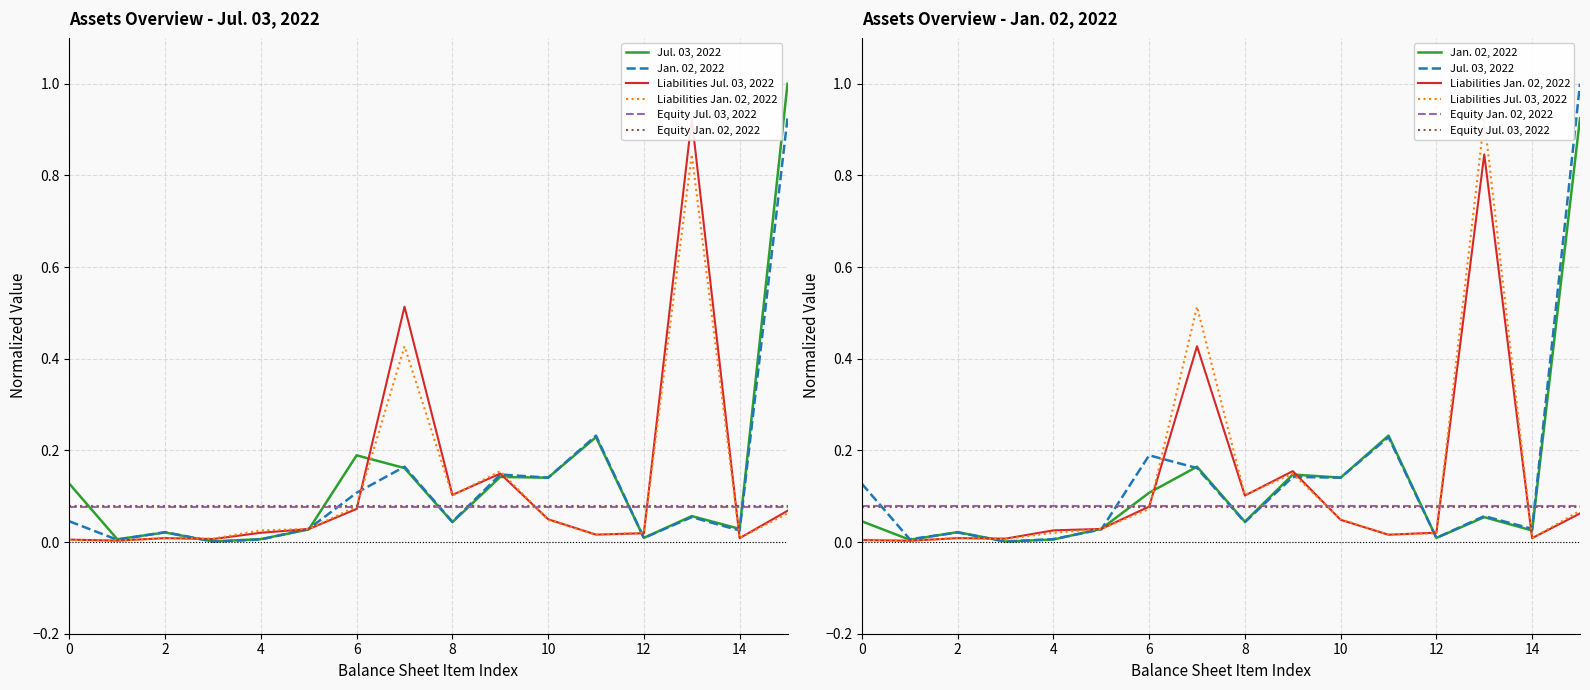

What is the spread (max minus min) of values at 2?

0.1